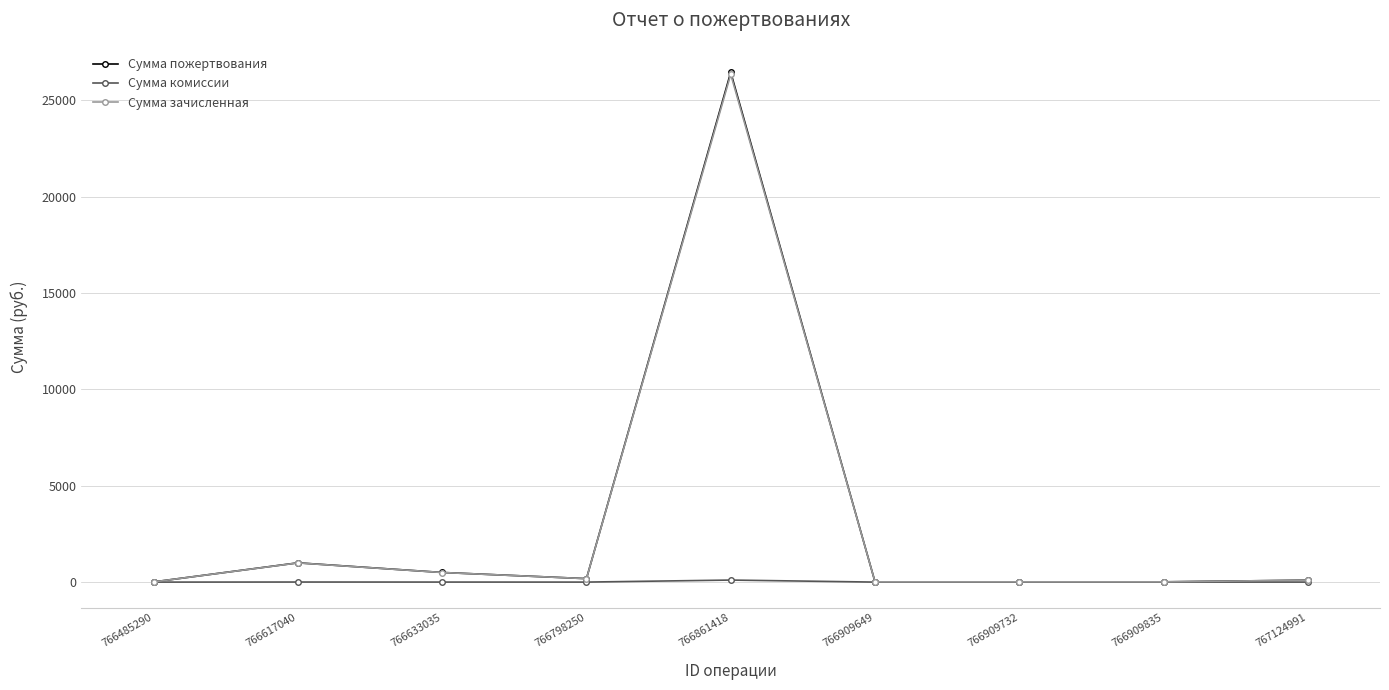

At which label does Сумма зачисленная reach its peak?

766861418